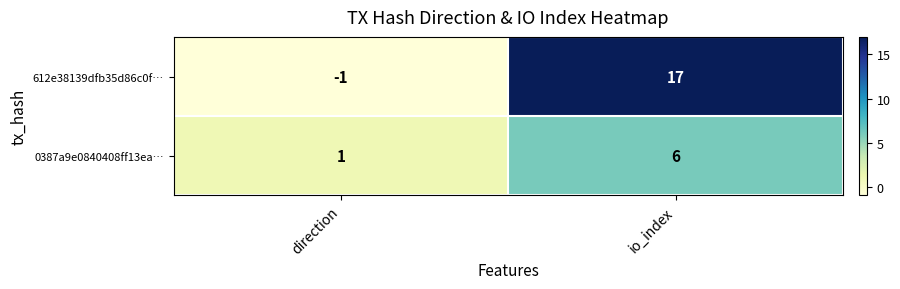

What is the sum of the 0387a9e0840408ff13ea… values at direction and io_index?

7